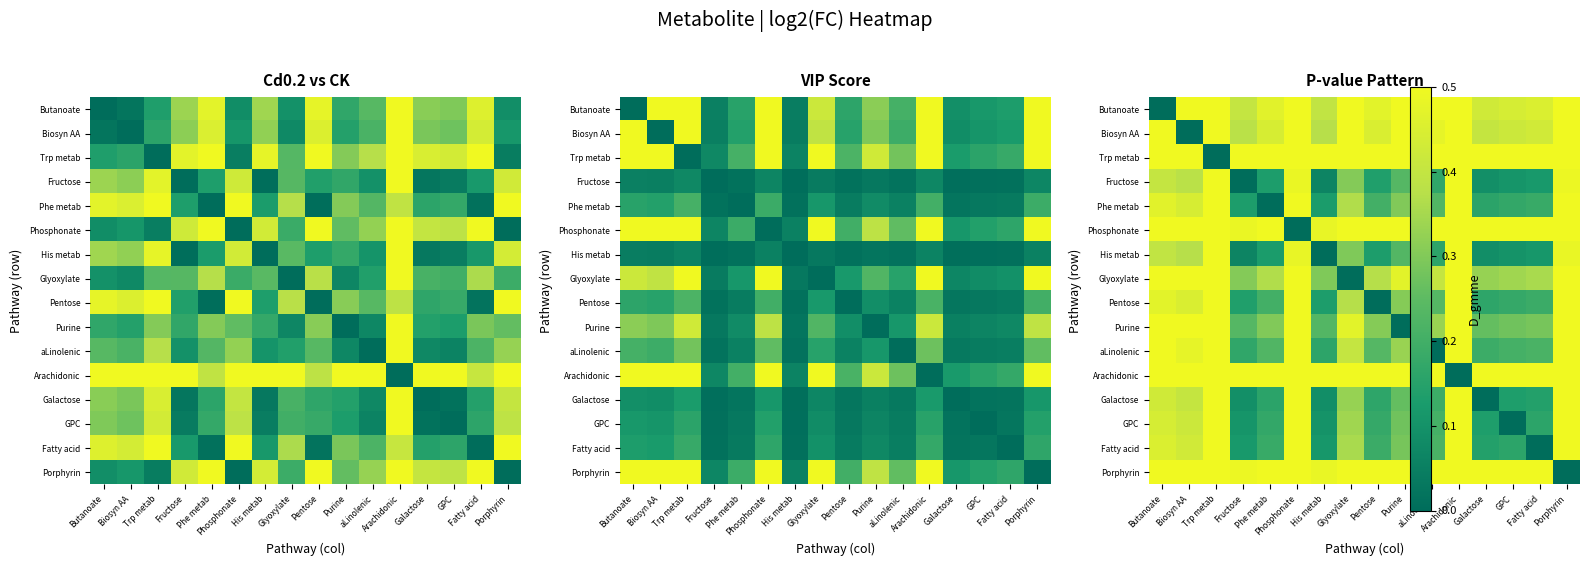

Read the Trp metab value at Biosyn AA.

0.5